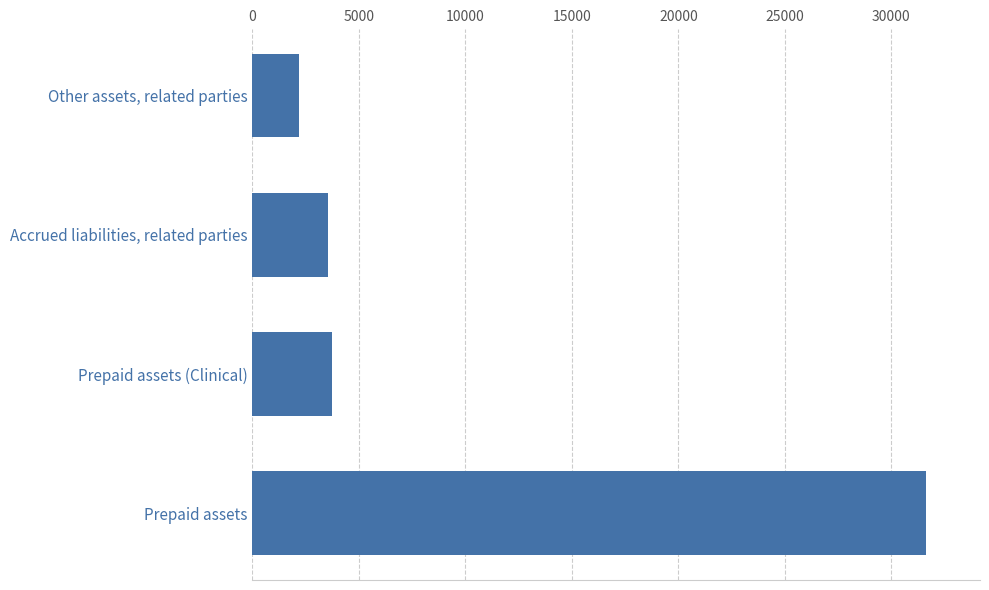

Is it true that the value at Prepaid assets is 13021?

False